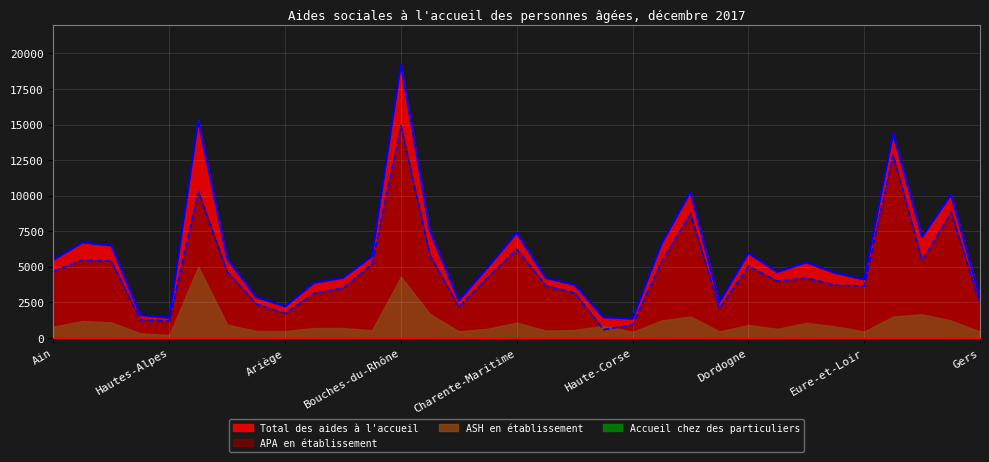

Is it true that APA en établissement equals 3679 at Gard?

False